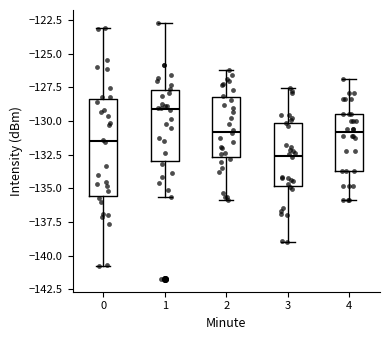

Where is the upper edge of the box at x = 1 on the y-axis? The values are not printed on the chart, so give them approximately, as read against the axis.

-127.5